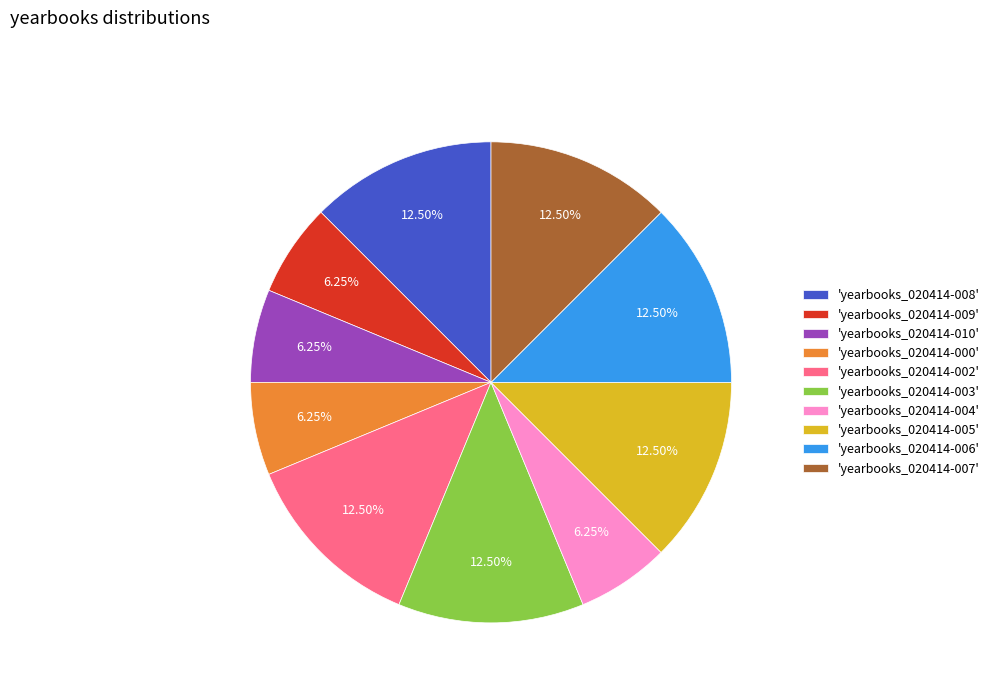

To the nearest percent, what is the average slice percentage?

10%